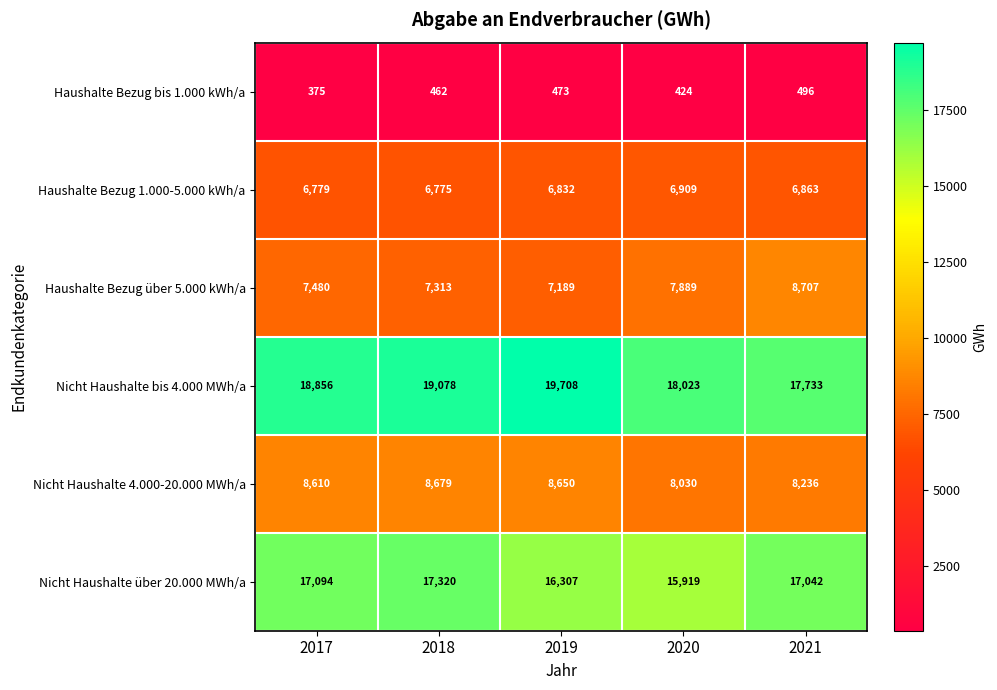

The value of Haushalte Bezug 1.000-5.000 kWh/a at 2018 is 6775. True or false?

True